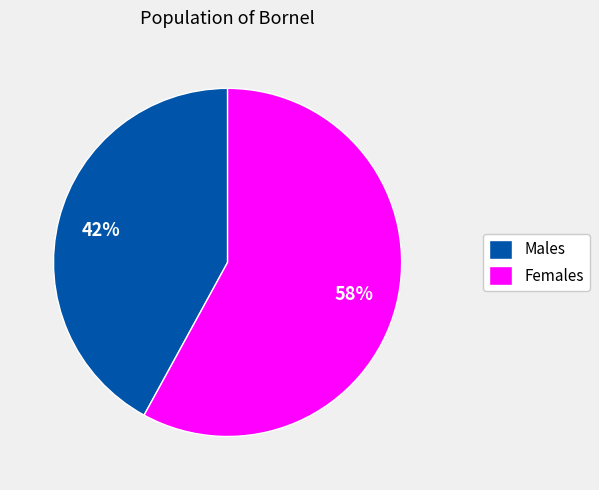

Rank the categories by value from lowest to highest.

Males, Females